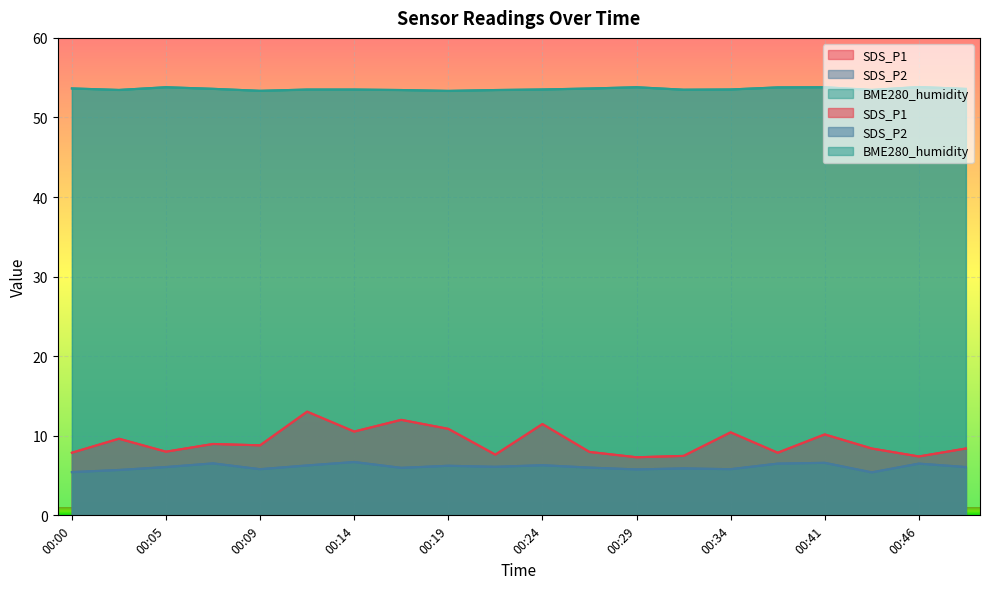

Which has a higher value, 00:41 or 00:44?

00:41